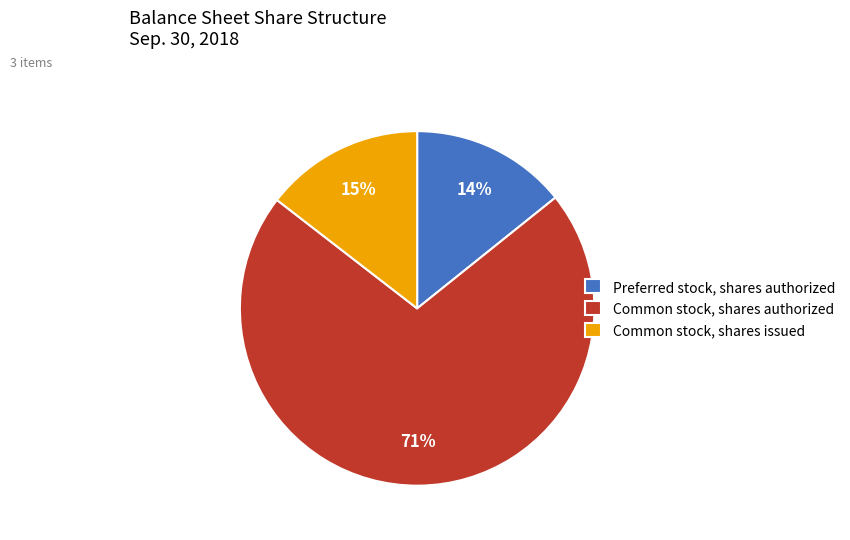

Rank the categories by value from lowest to highest.

Preferred stock, shares authorized, Common stock, shares issued, Common stock, shares authorized